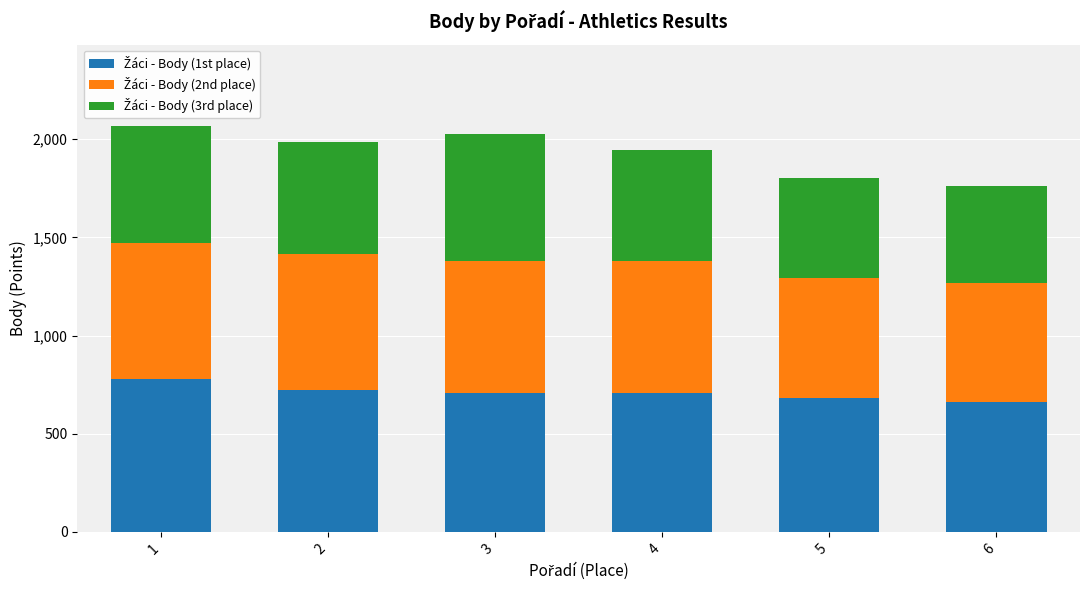

What is the total value across all series at 3?

2024